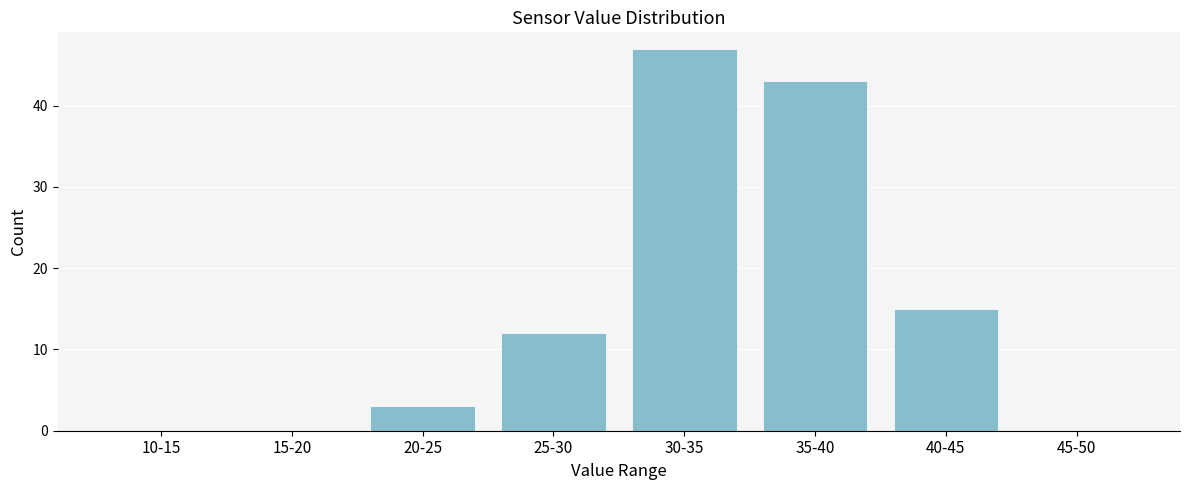

Reading left to right, extract all data points from this chart.

10-15=0	15-20=0	20-25=3	25-30=12	30-35=47	35-40=43	40-45=15	45-50=0